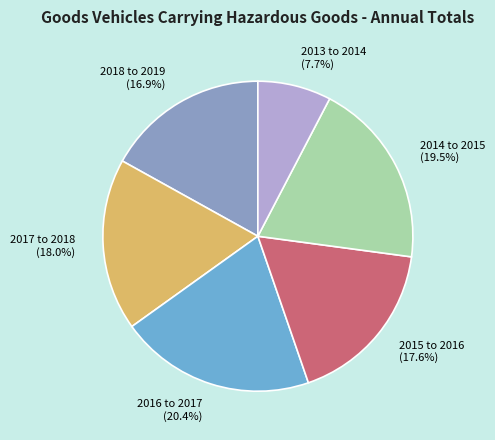

Which category has the smallest portion of the pie?

2013 to 2014